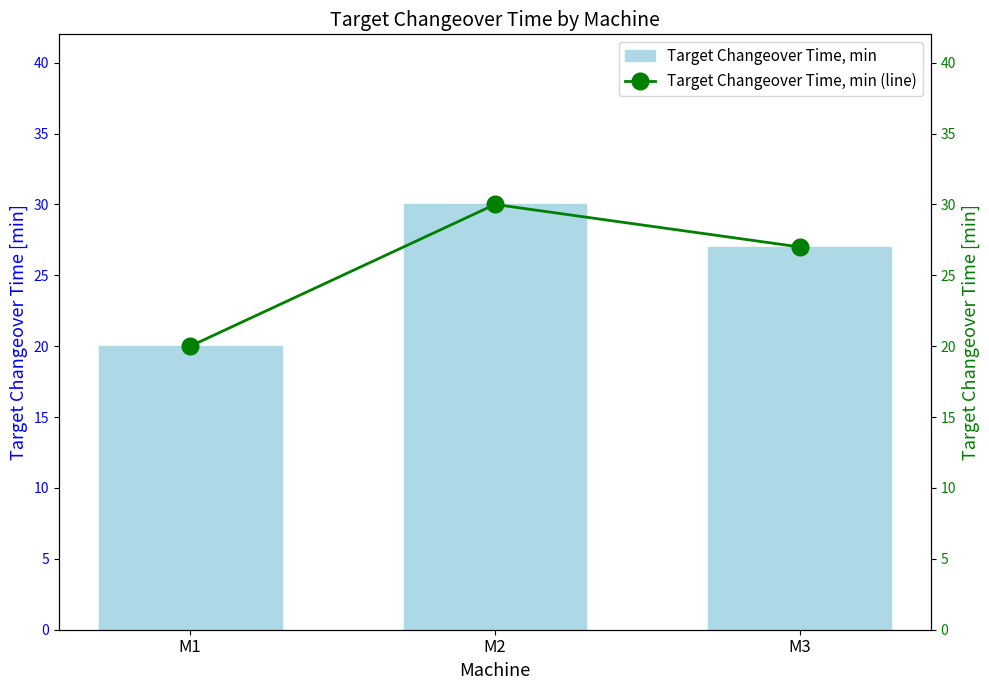

Which series has the largest range (max minus min)?

Target Changeover Time, min